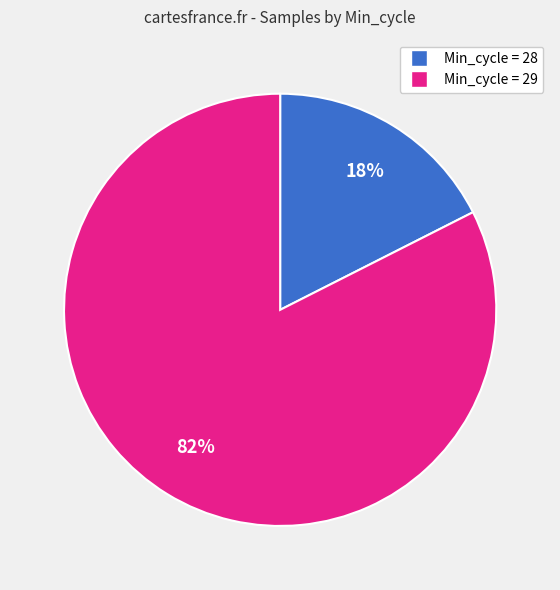

Is there any slice that represents more than half of the pie?

Yes